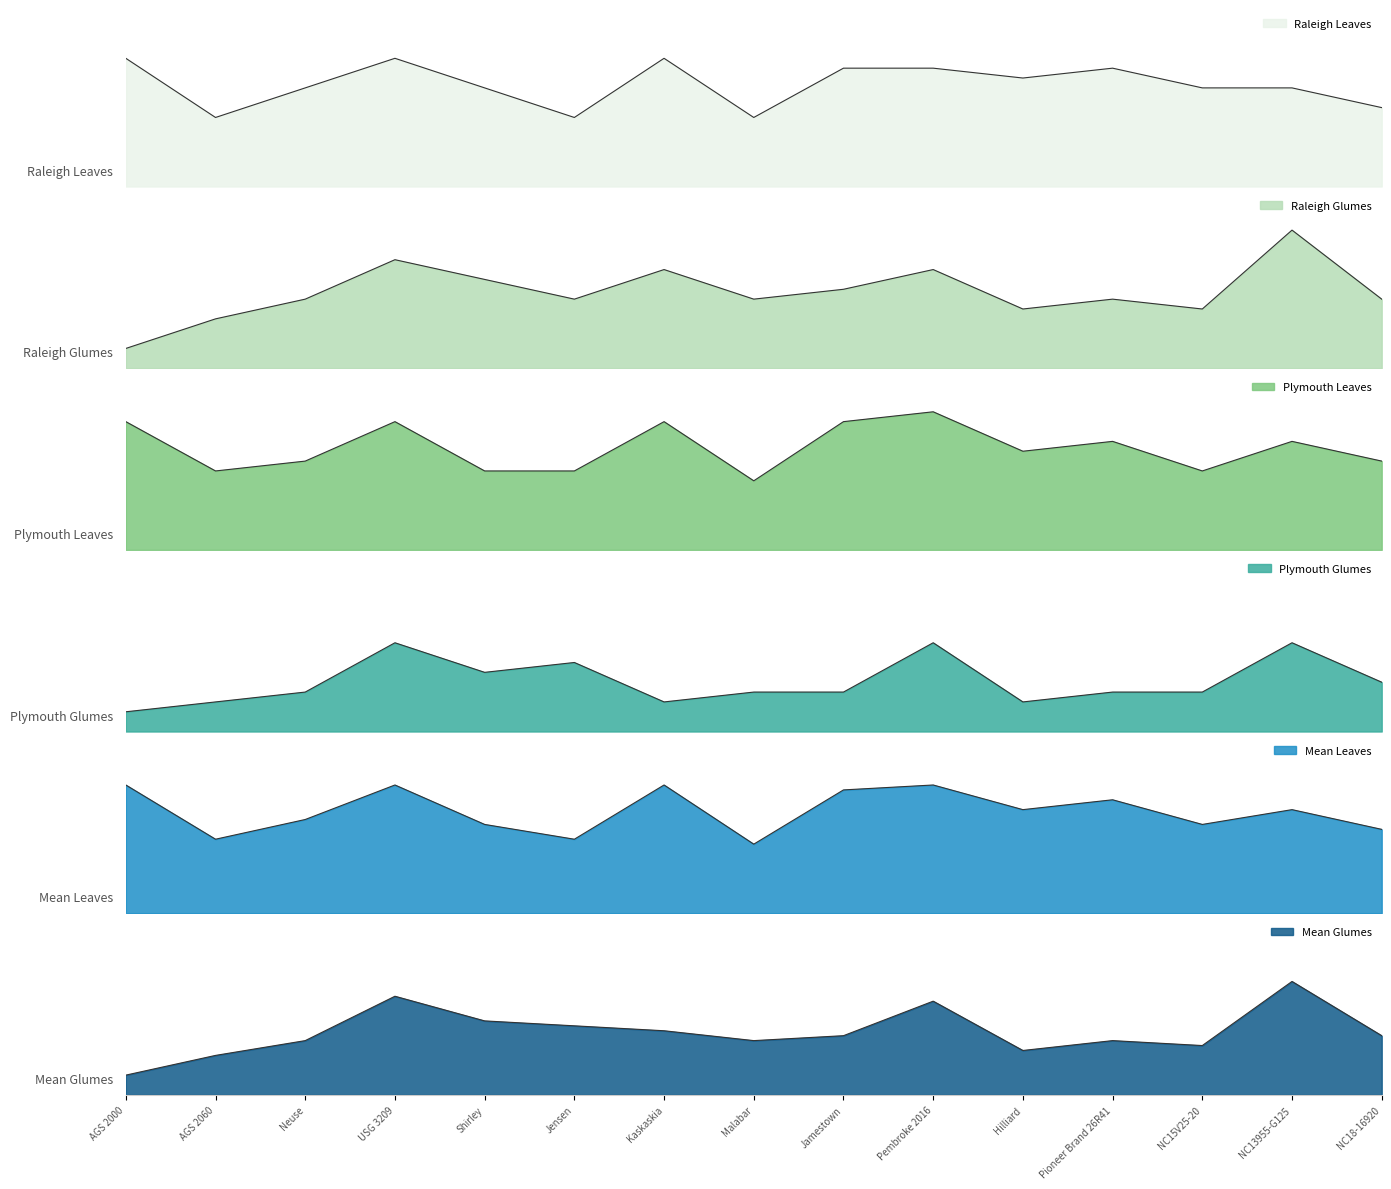

How many data points in Raleigh Leaves are less than 5?

4